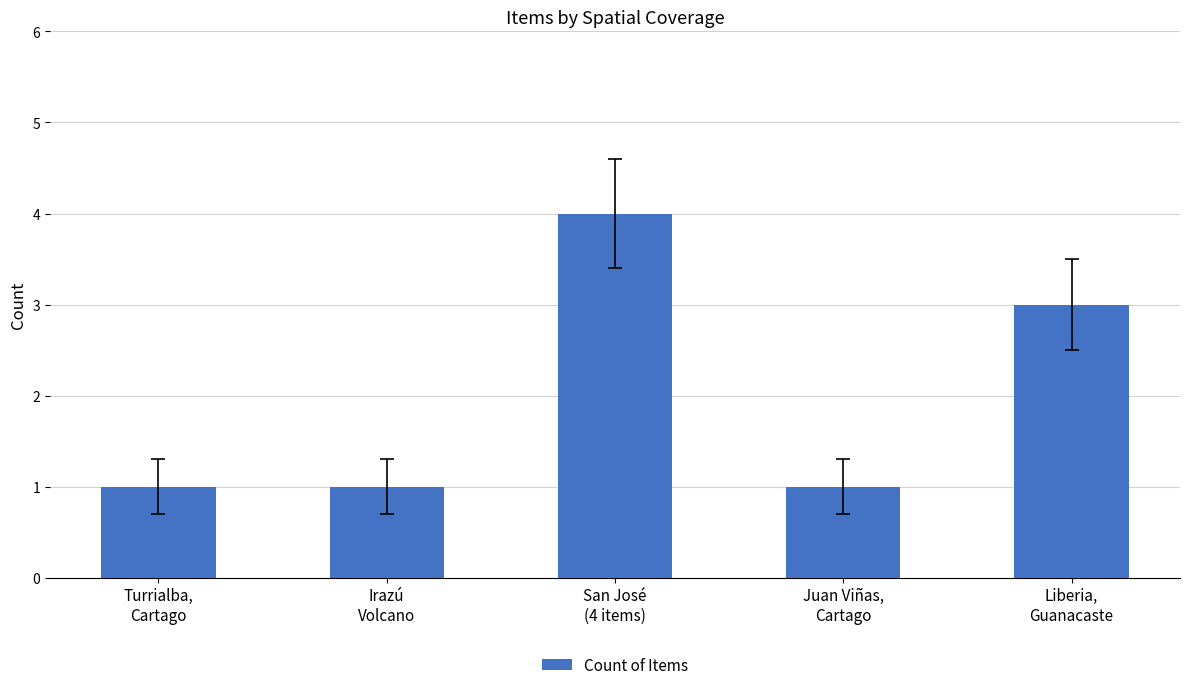

What is the difference between the maximum and minimum values?

3